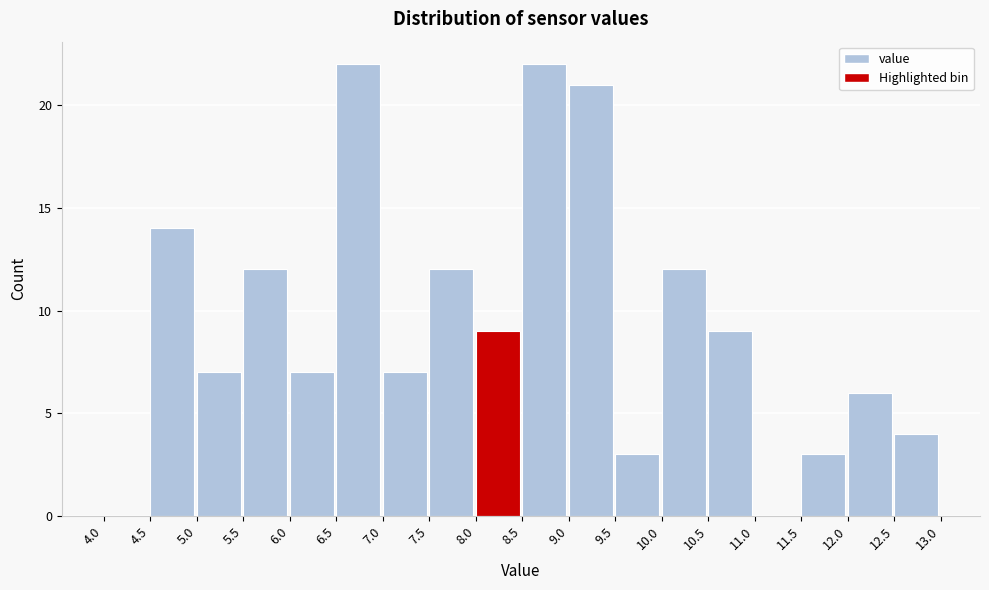

How tall is the bar that spans 8.0 to 8.5 on the x-axis? The values are not printed on the chart, so give them approximately, as read against the axis.

9